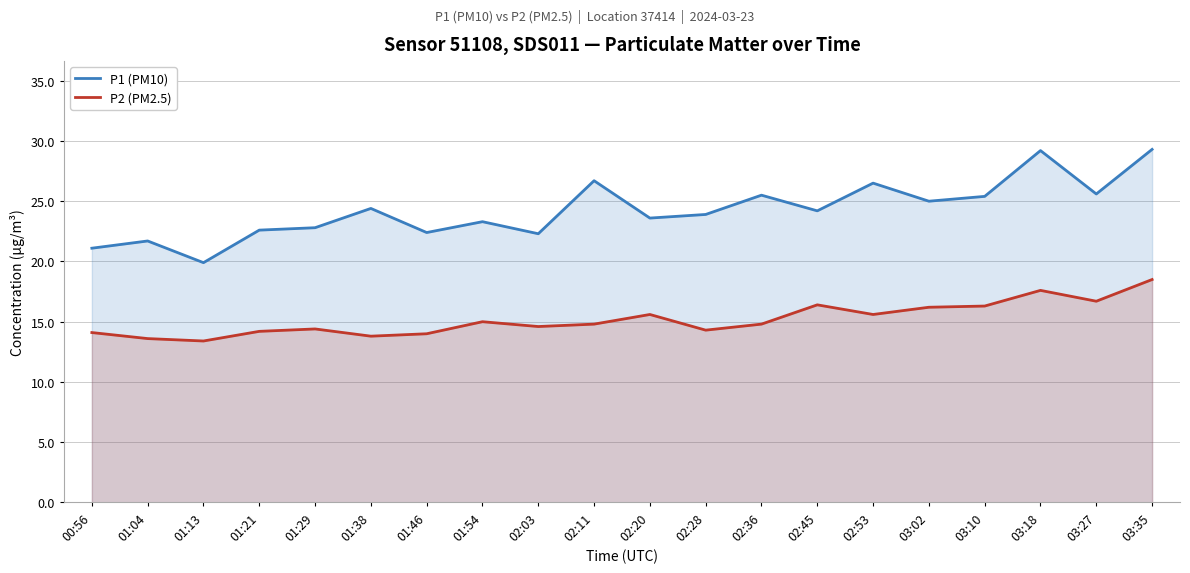

True or false: P1 (PM10) and P2 (PM2.5) cross at least once.

False